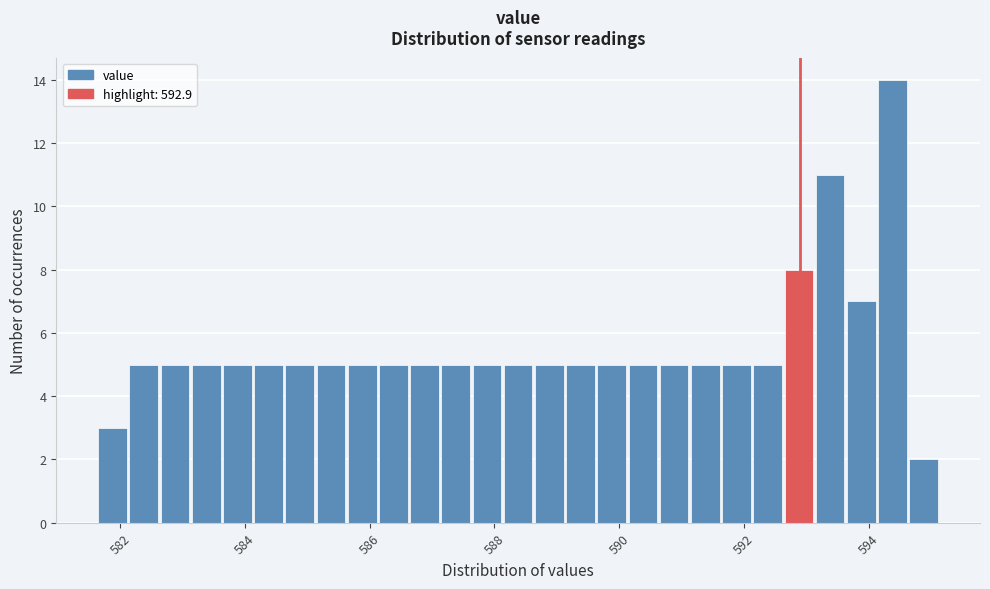

Around what value on the x-axis is the tallest bar? Give the approximate position of its centre, as read against the axis.

594.4